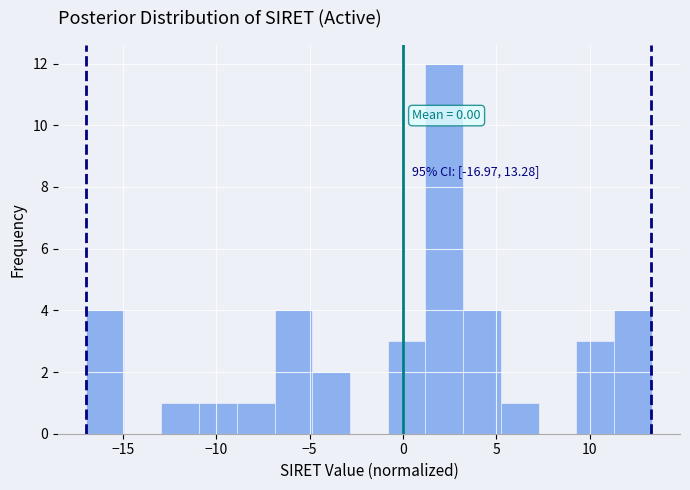

Over which range of the x-axis is the bar tallest?

1.0 to 3.0